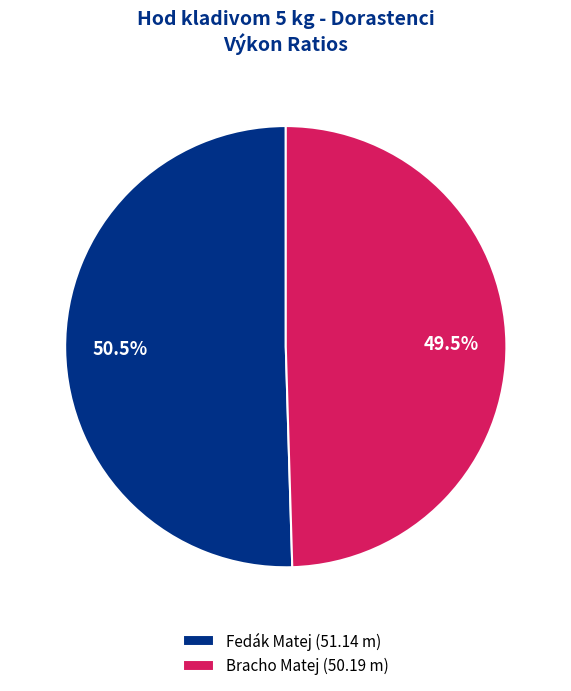

To the nearest percent, what is the combined percentage of Bracho Matej and Fedák Matej?

100%